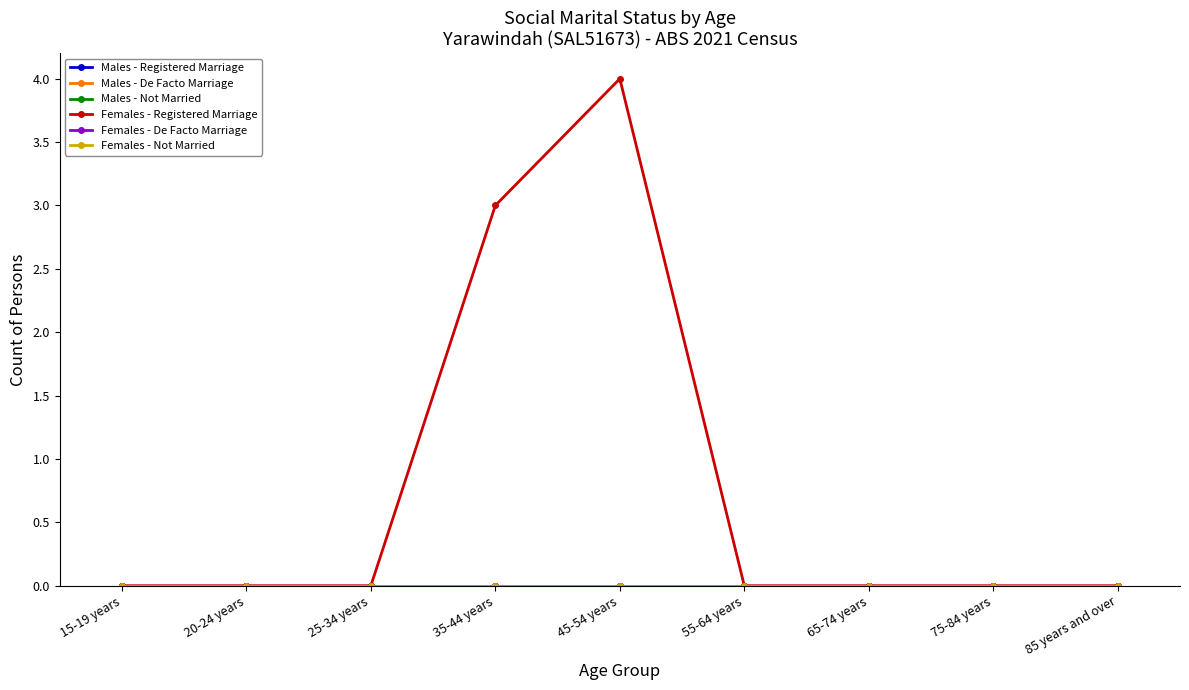

Does the chart have visible grid lines?

No